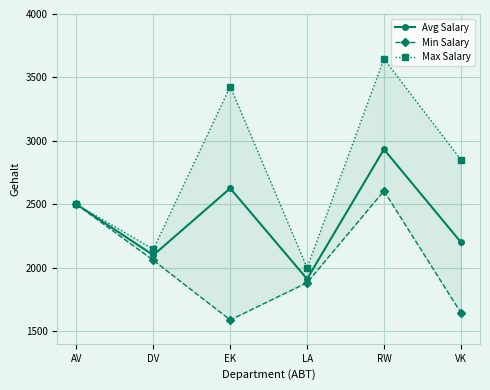

At how many categories does at least one series exceed 2531?

3